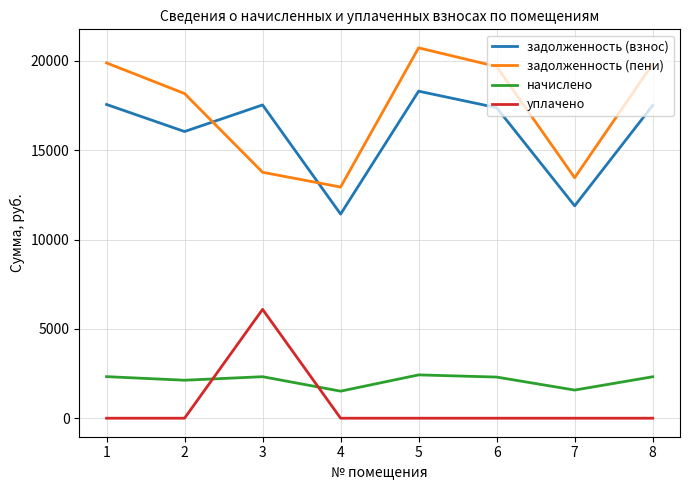

How many lines are shown in the chart?

4